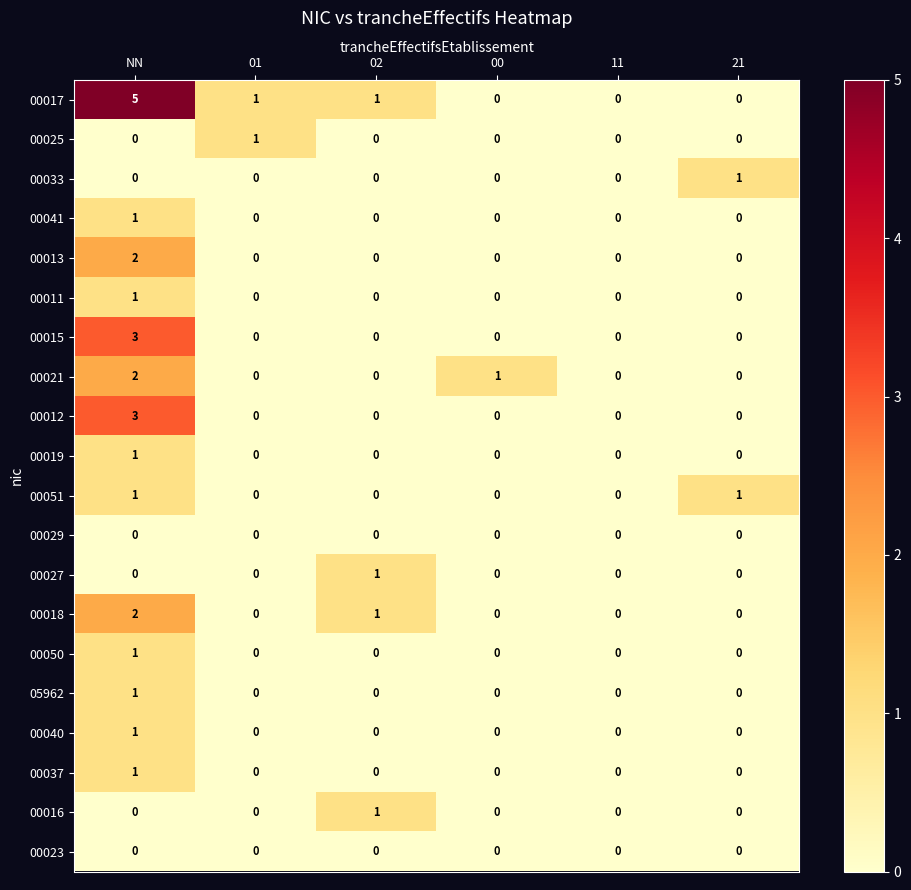

How many 00016 values are between 0 and 1?

6